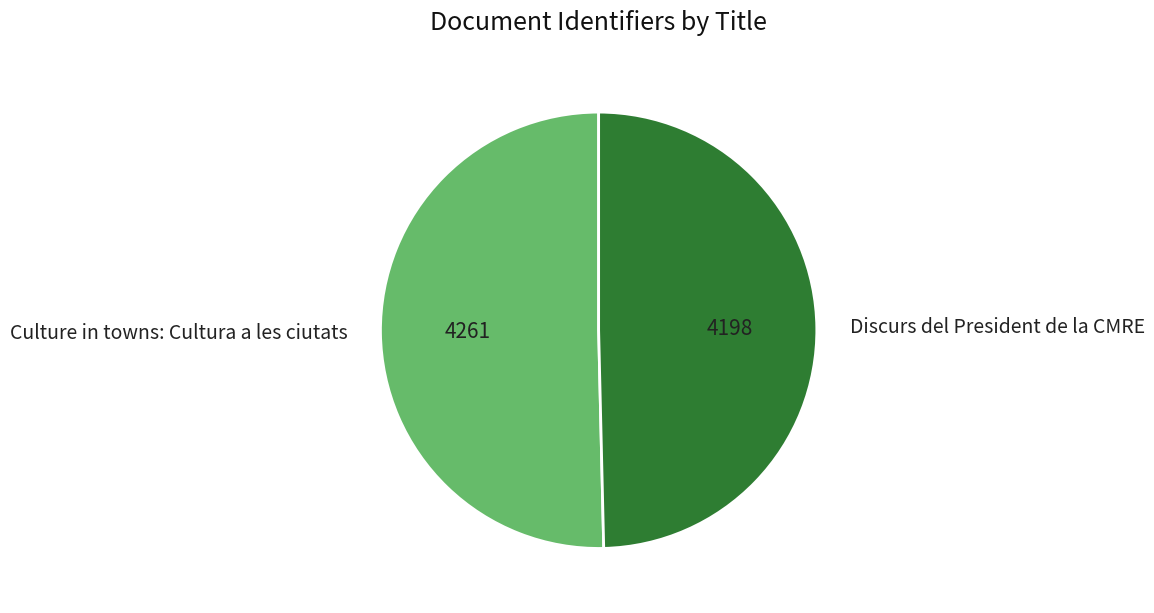

Rank the categories by value from highest to lowest.

Culture in towns: Cultura a les ciutats, Discurs del President de la CMRE